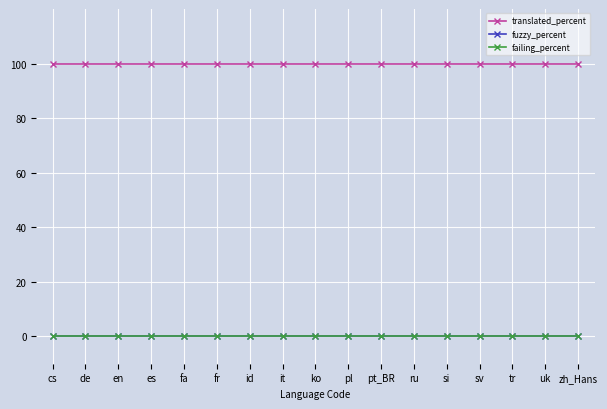

Which series has the largest range (max minus min)?

translated_percent